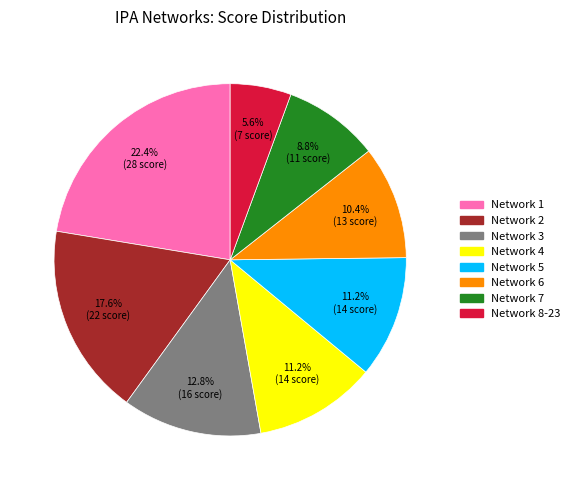

Does Network 8-23 represent more than half of the total?

No